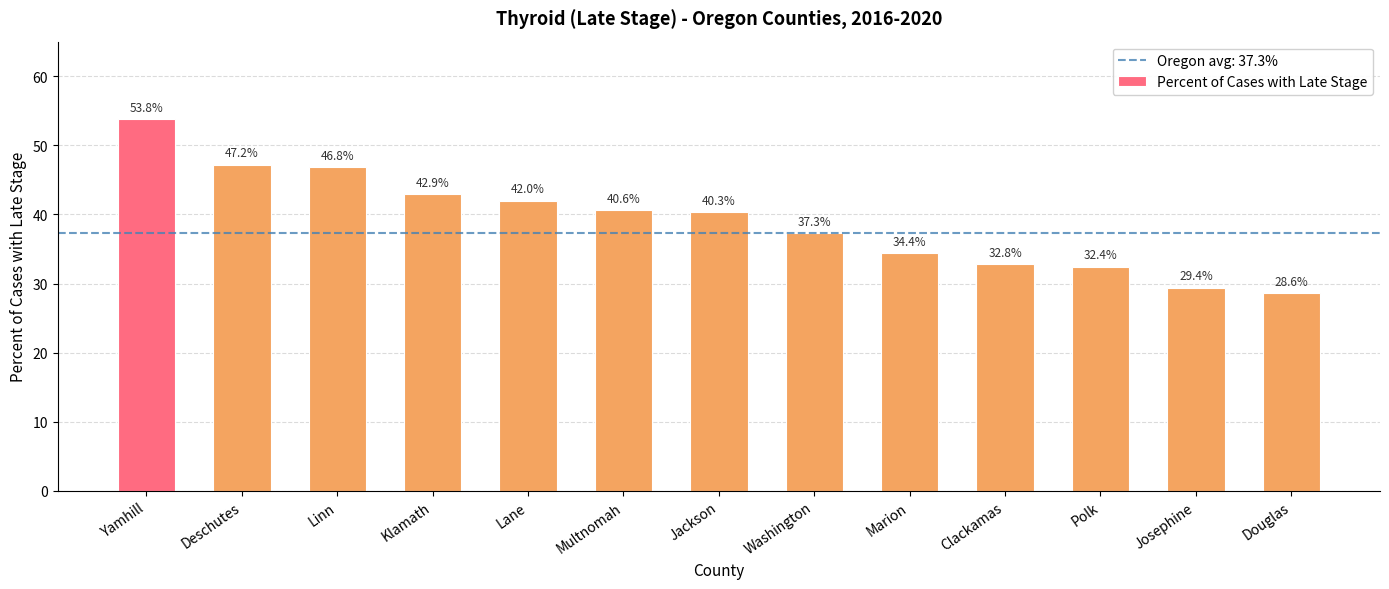

Where is the data nearest to the value 41?

Multnomah